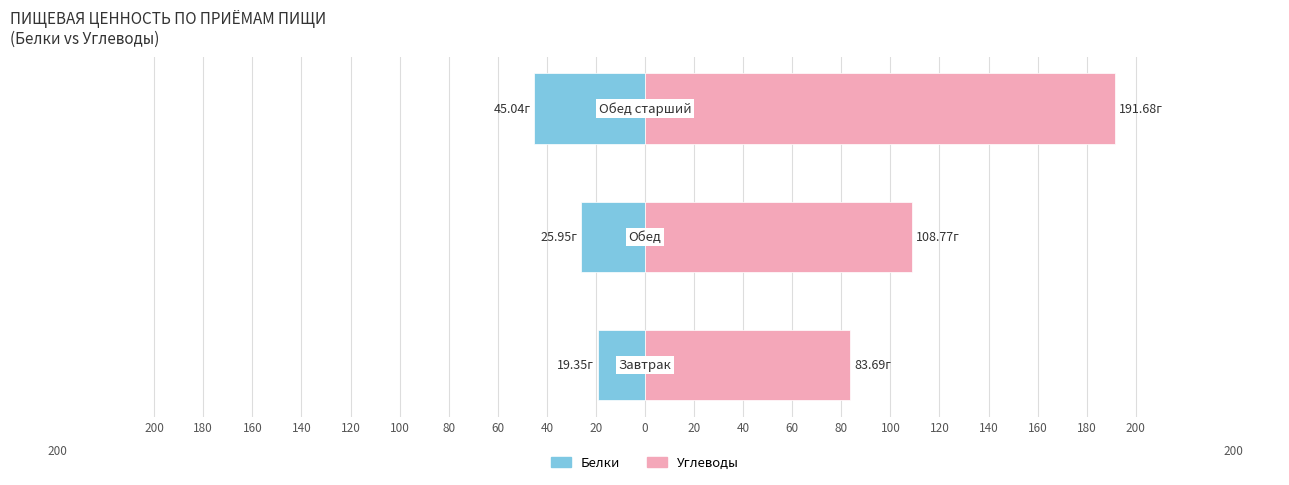

Which has a higher value, 160 or 200?

200